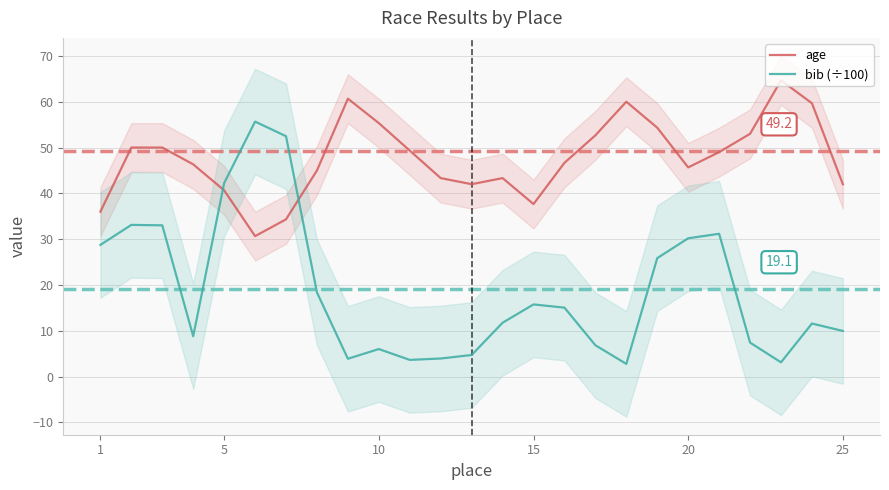

Is it true that bib (÷100) equals 42.2 at 5?

True